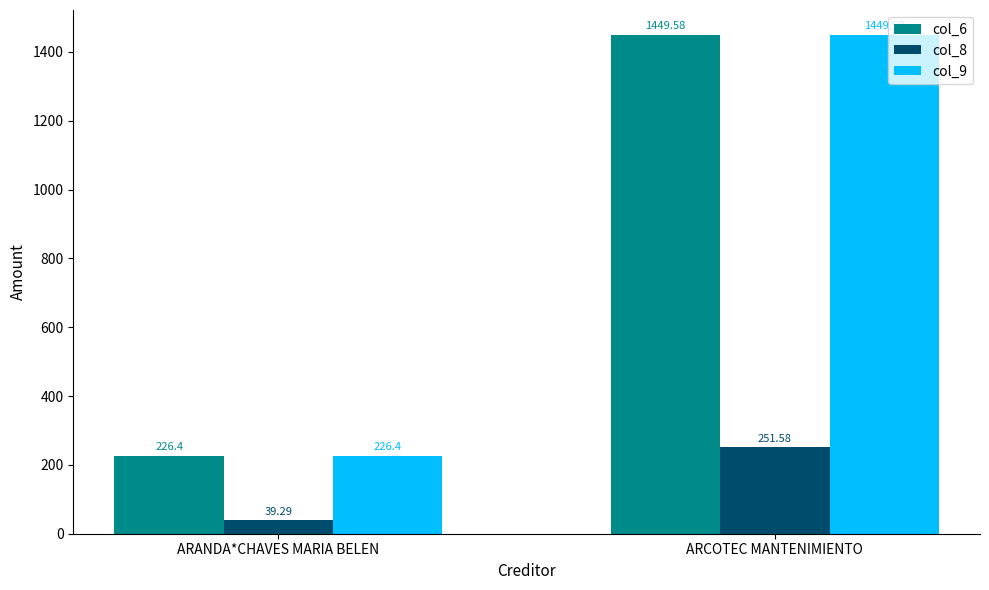

What is the value of the col_6 bar at the 1st from the left?

226.4